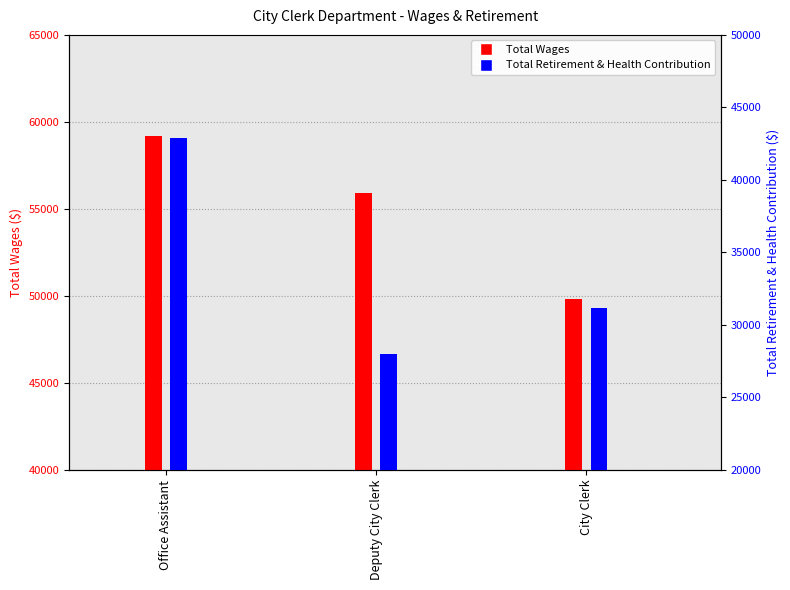

What is the label of the 3rd bar from the right?

Office Assistant